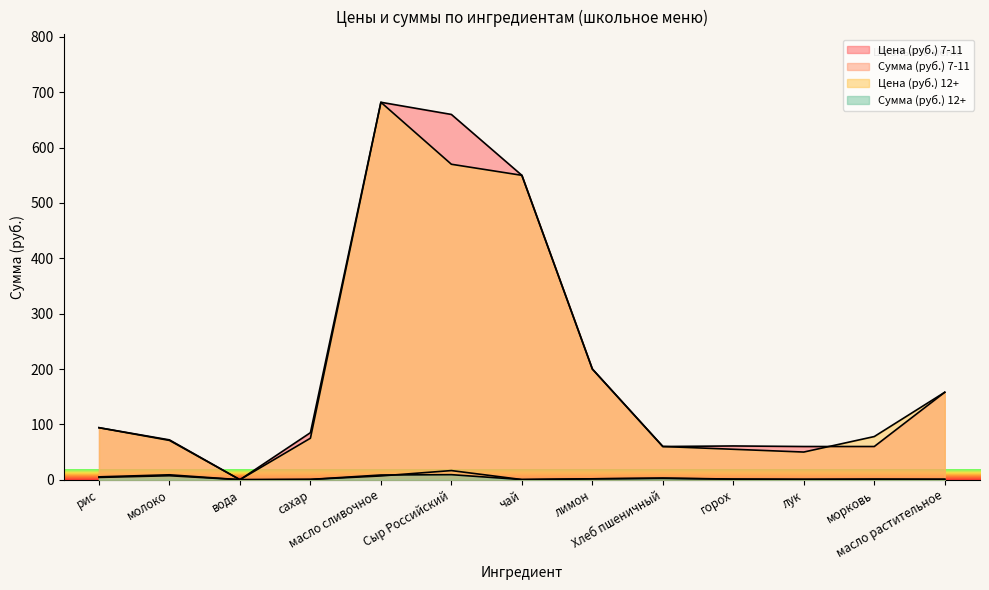

How many data points in Цена (руб.) 12+ are less than 78?

6